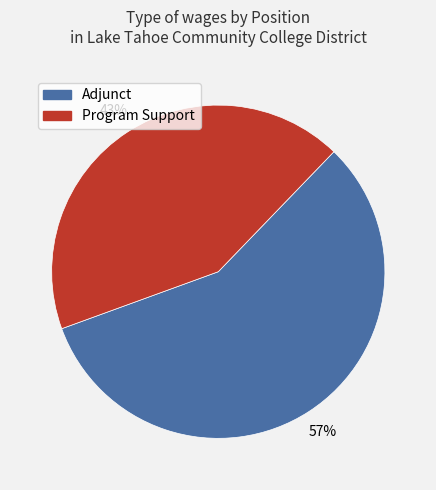

To the nearest percent, what is the combined percentage of Program Support and Adjunct?

100%